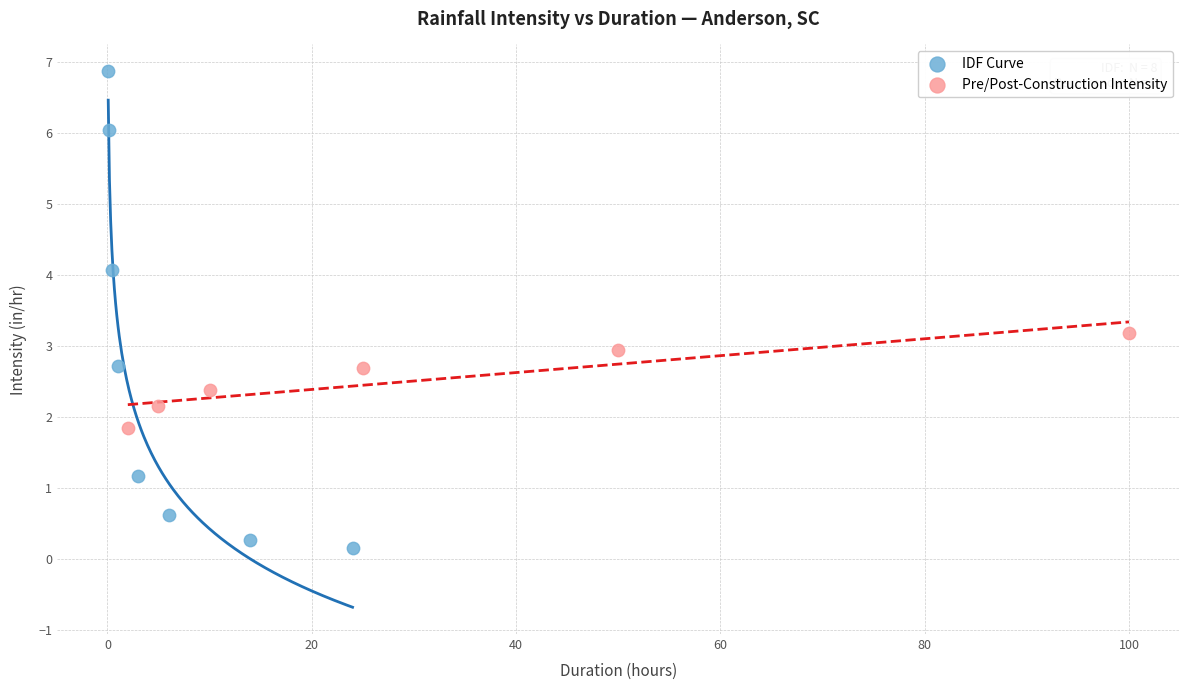

Which series reaches the minimum Y coordinate?

IDF Curve